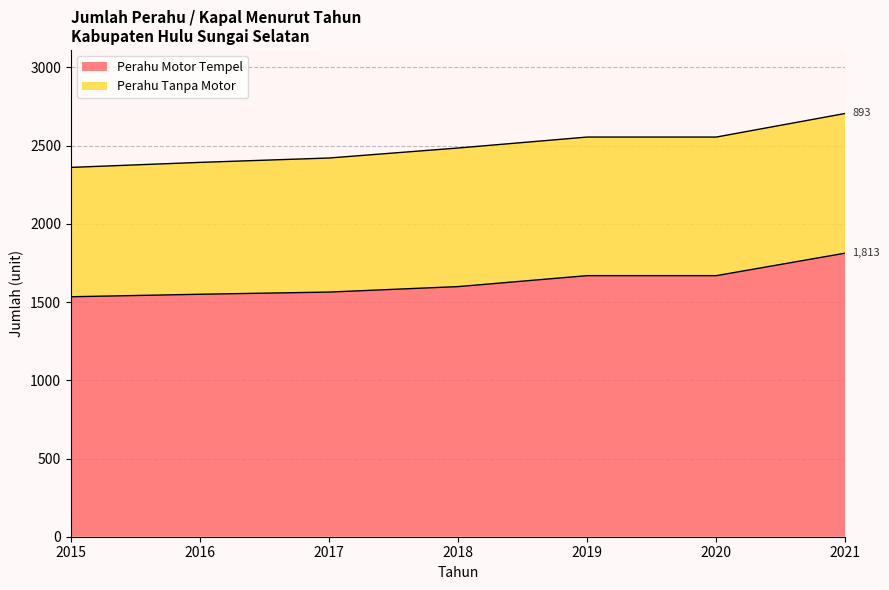

What is the greatest value displayed?

1813